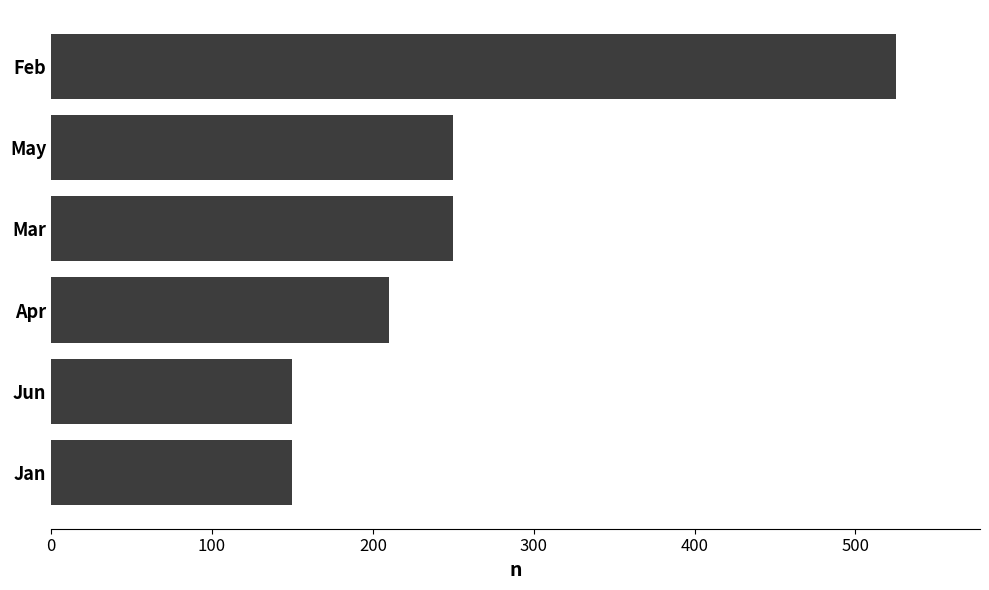

Reading top to bottom, extract all data points from this chart.

525	250	250	210	150	150